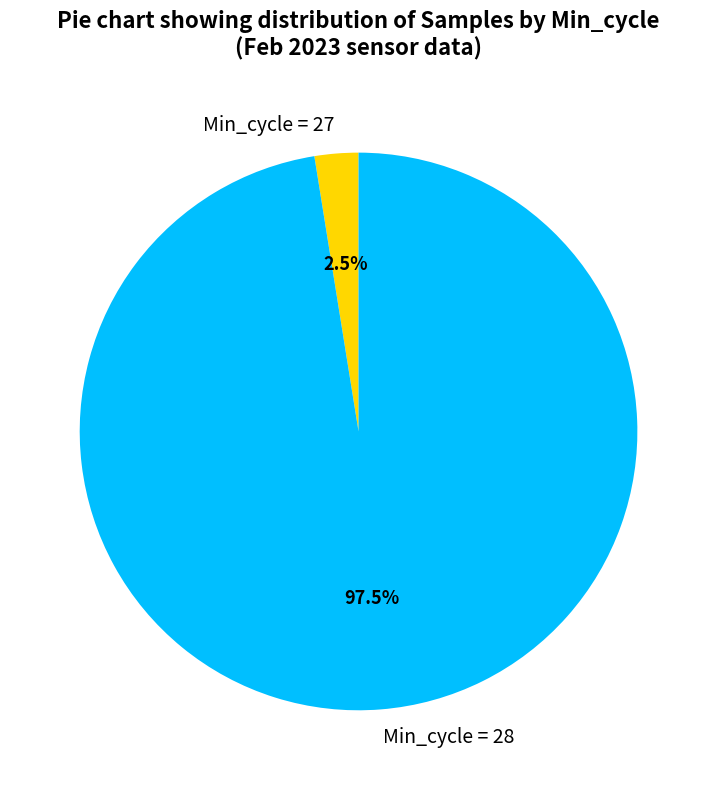

Rank the categories by value from highest to lowest.

Min_cycle = 28, Min_cycle = 27